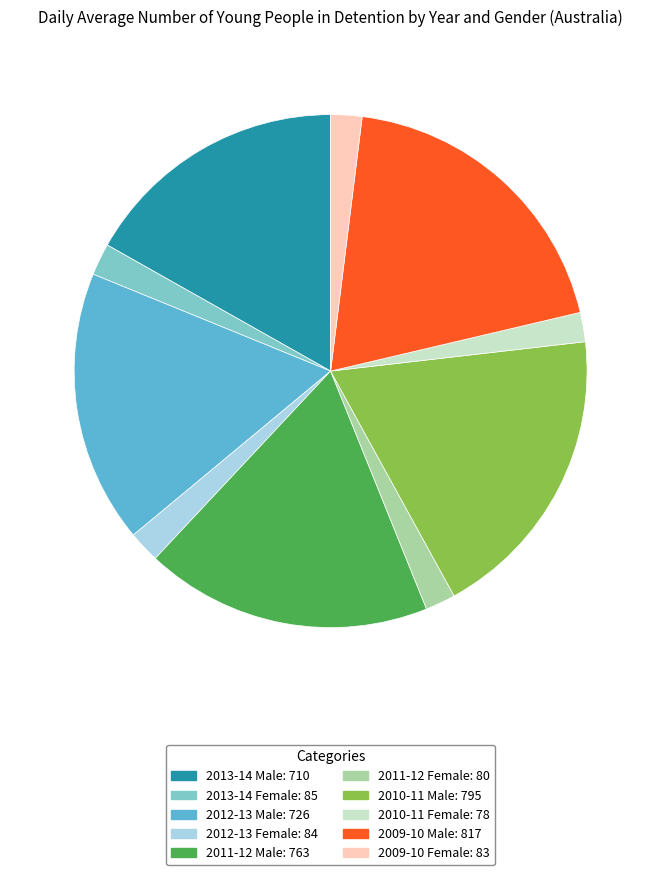

Which category has the biggest portion of the pie?

2009-10 Male